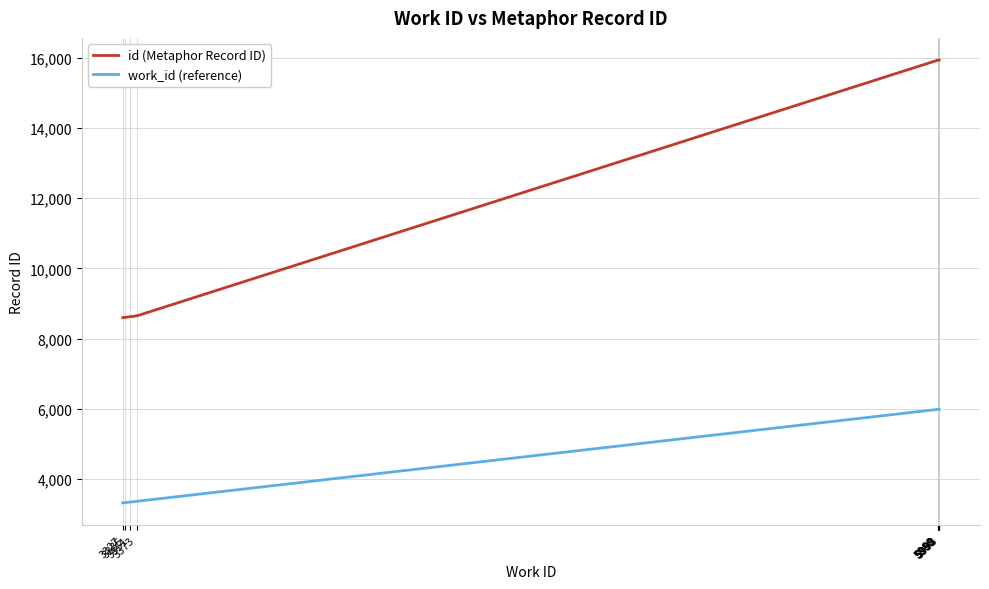

List the series in order of their overall mean, highest first.

id (Metaphor Record ID), work_id (reference)